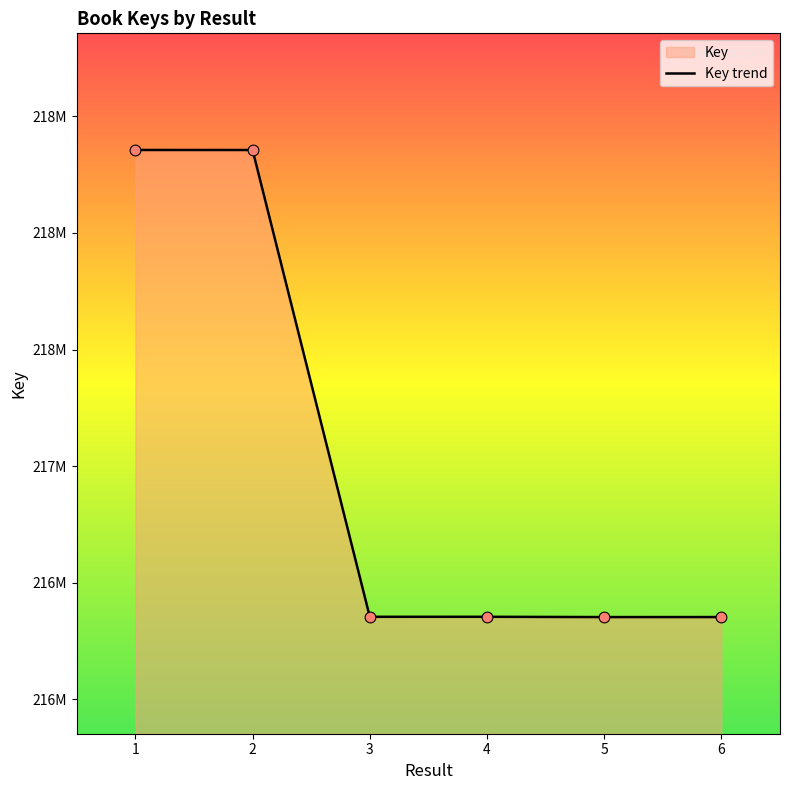

Which has a higher value, 3 or 5?

3